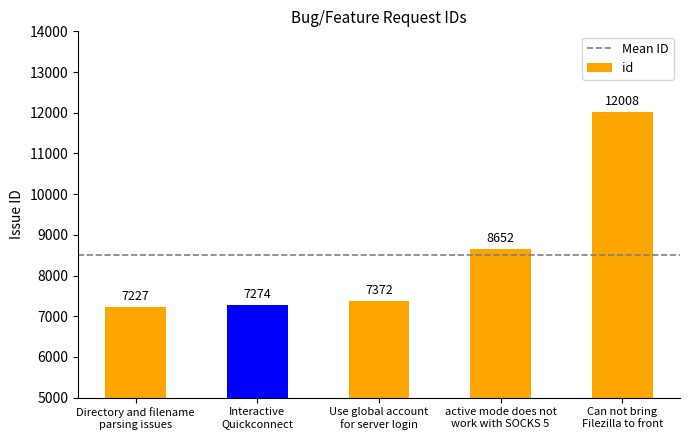

List the labels in order of value, smallest first.

Directory and filename
parsing issues, Interactive
Quickconnect, Use global account
for server login, active mode does not
work with SOCKS 5, Can not bring
Filezilla to front